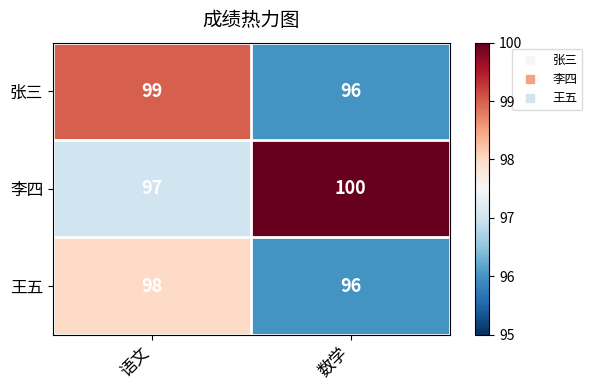

The 王五 series shows 96 at 数学. True or false?

True